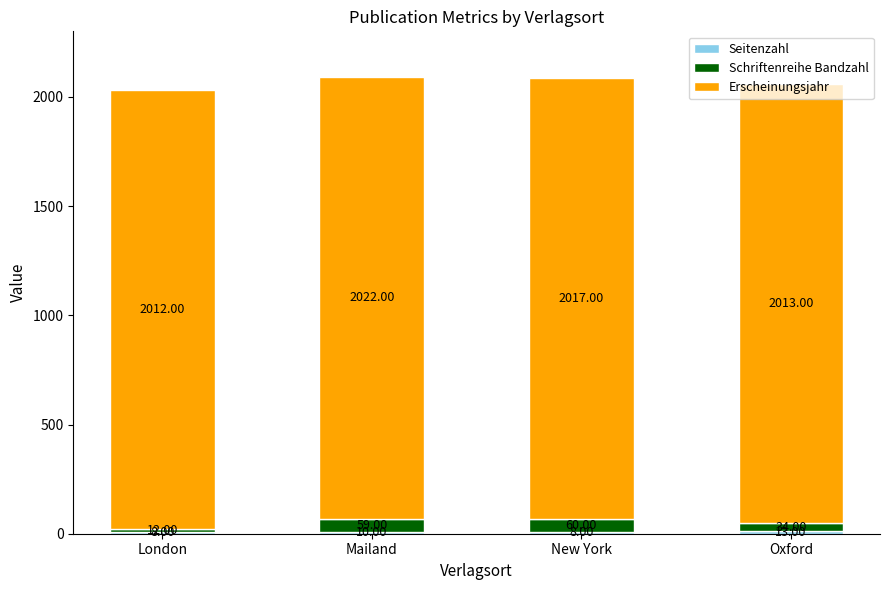

What is the total value across all series at New York?

2085